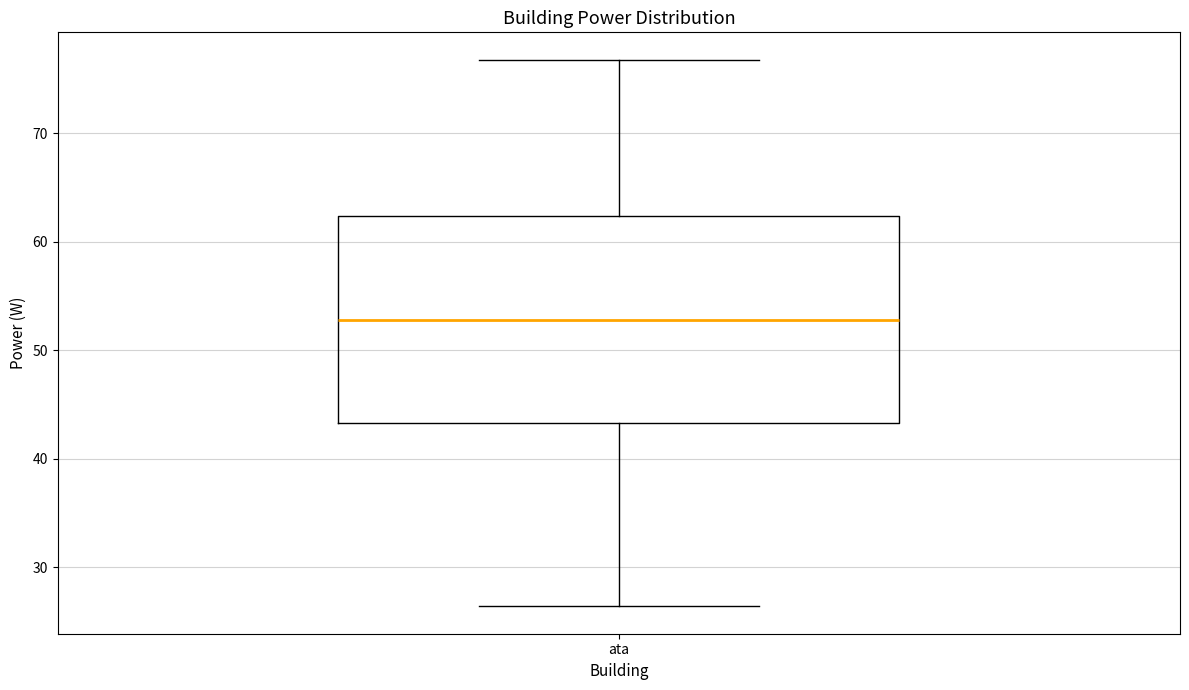

Transcribe this box plot: give where the median line is, the range the box spans, and where the two whiskers end, as read against the y-axis. The values are not printed on the chart, so give them approximately, as read against the axis.

median 53, box 43 to 62, whiskers 26 to 77